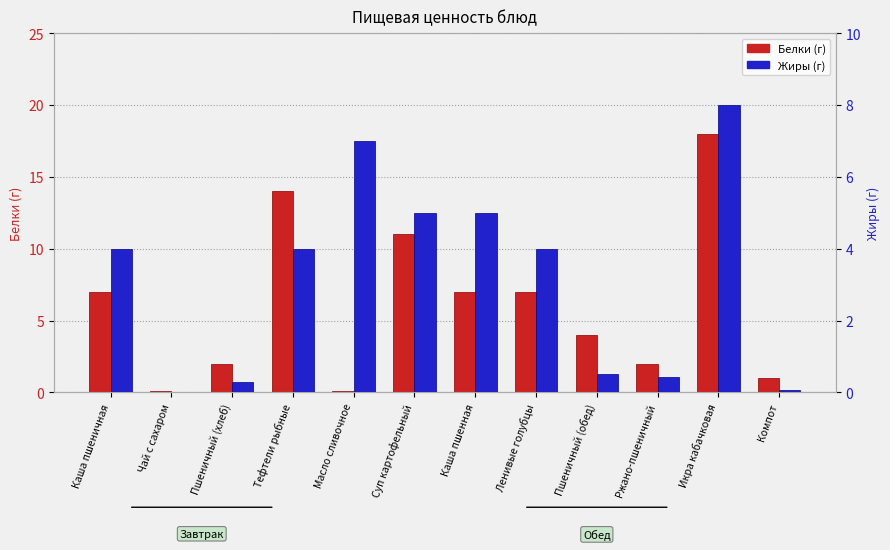

What is the difference between the second highest and minimum values in the Жиры series?

7.0